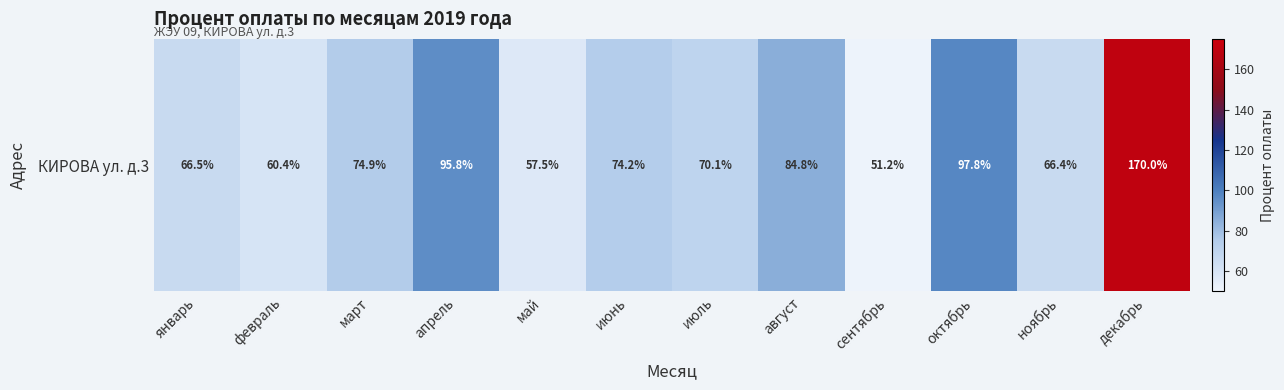

Where is the data nearest to the value 110?

октябрь